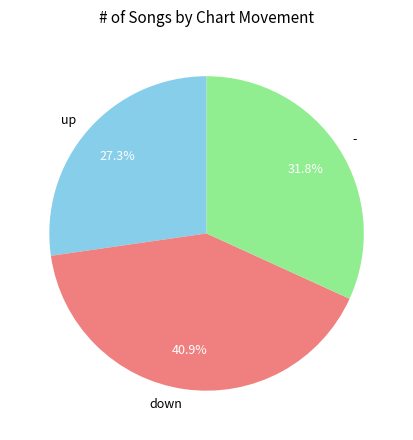

Combined, what portion of the pie is - and down?

72.7%